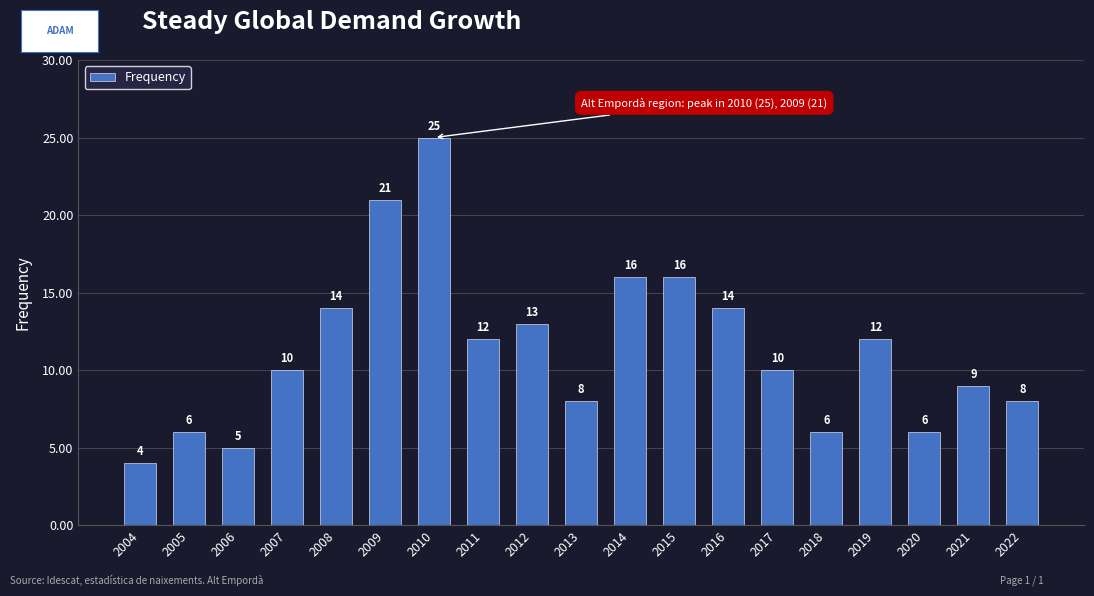

Approximately how many times larger is the value at 2011 compared to 2020?

2.0